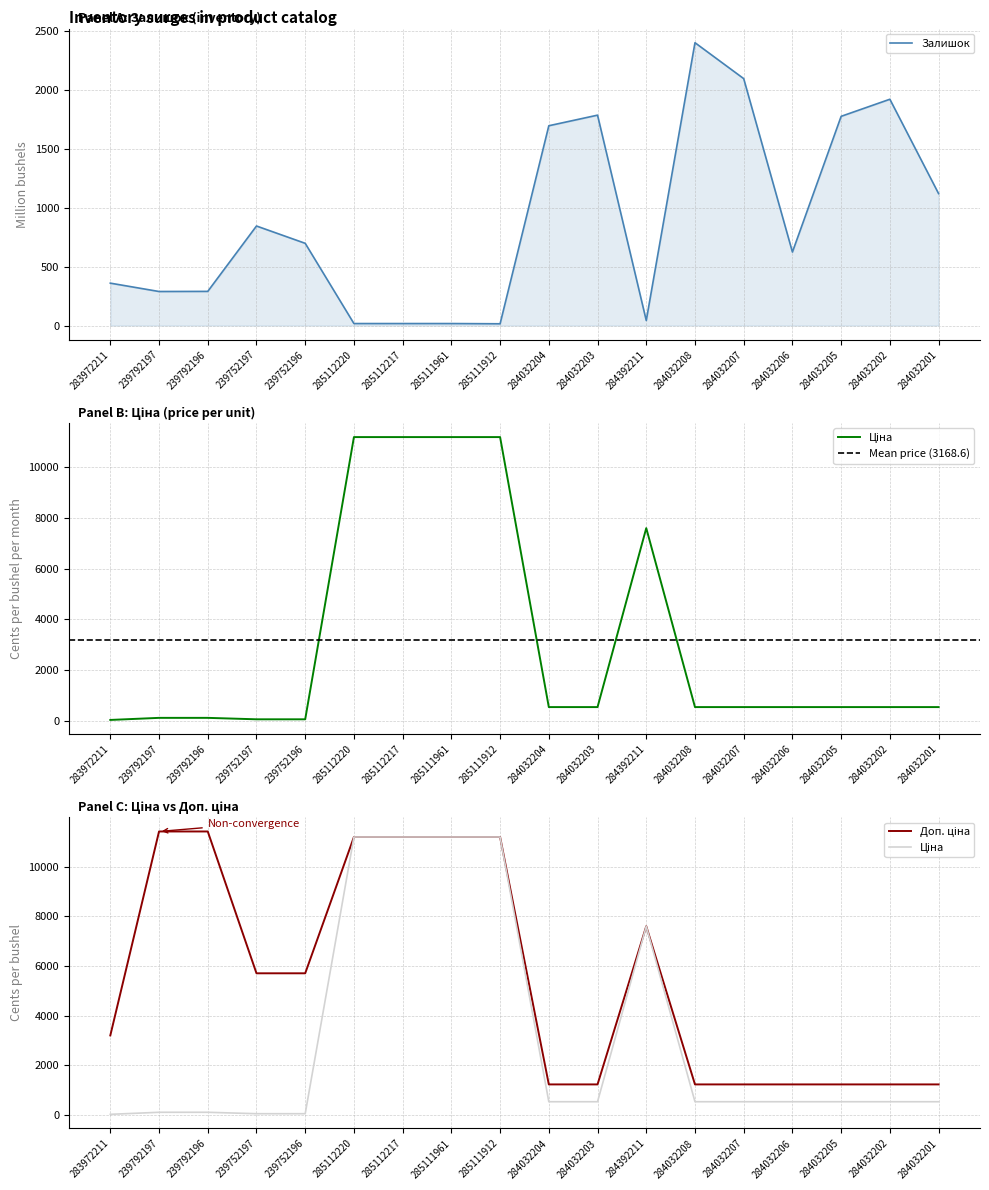

List the labels in order of Доп. ціна value, smallest first.

284032204, 284032203, 284032208, 284032207, 284032206, 284032205, 284032202, 284032201, 283972211, 239752197, 239752196, 284392211, 285112220, 285112217, 285111961, 285111912, 239792197, 239792196